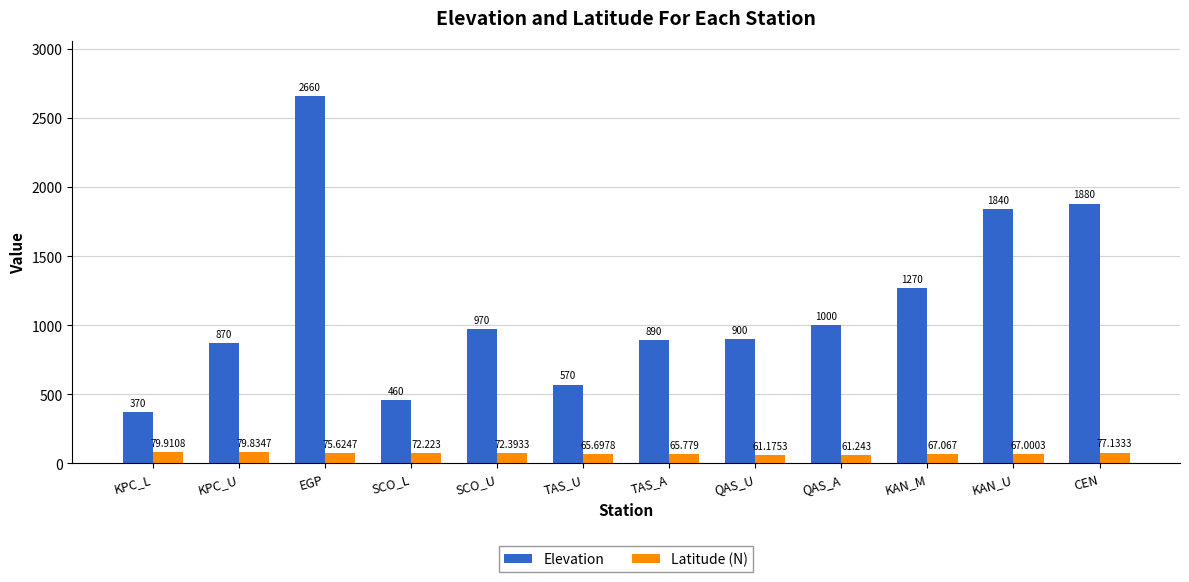

At which category does the chart reach its minimum across all series?

QAS_U